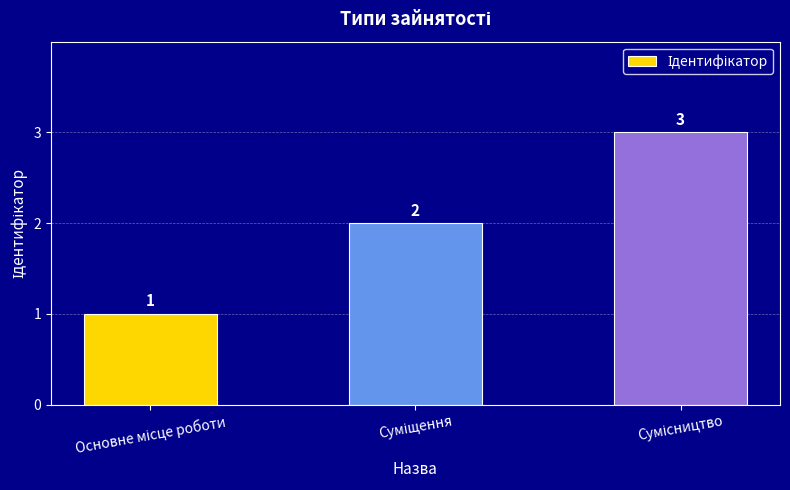

What is the sum of all values?

6